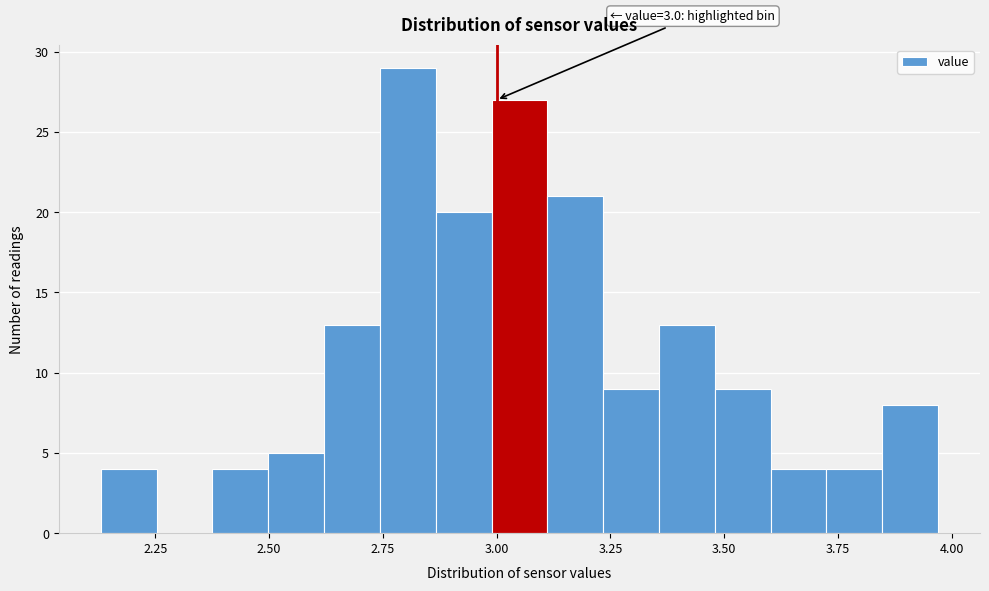

Around what value on the x-axis is the tallest bar? Give the approximate position of its centre, as read against the axis.

2.80